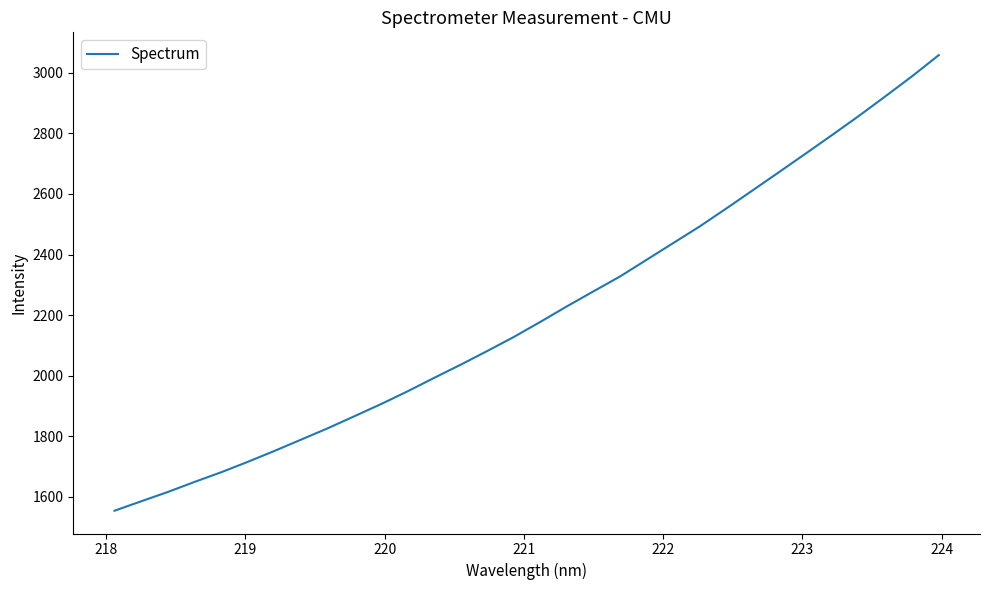

What is the greatest value displayed?

3058.7